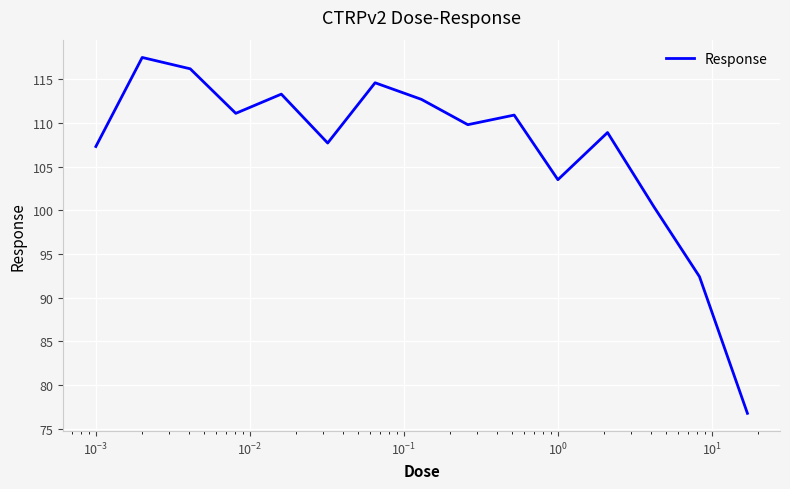

What is the maximum value shown in the chart?

117.5